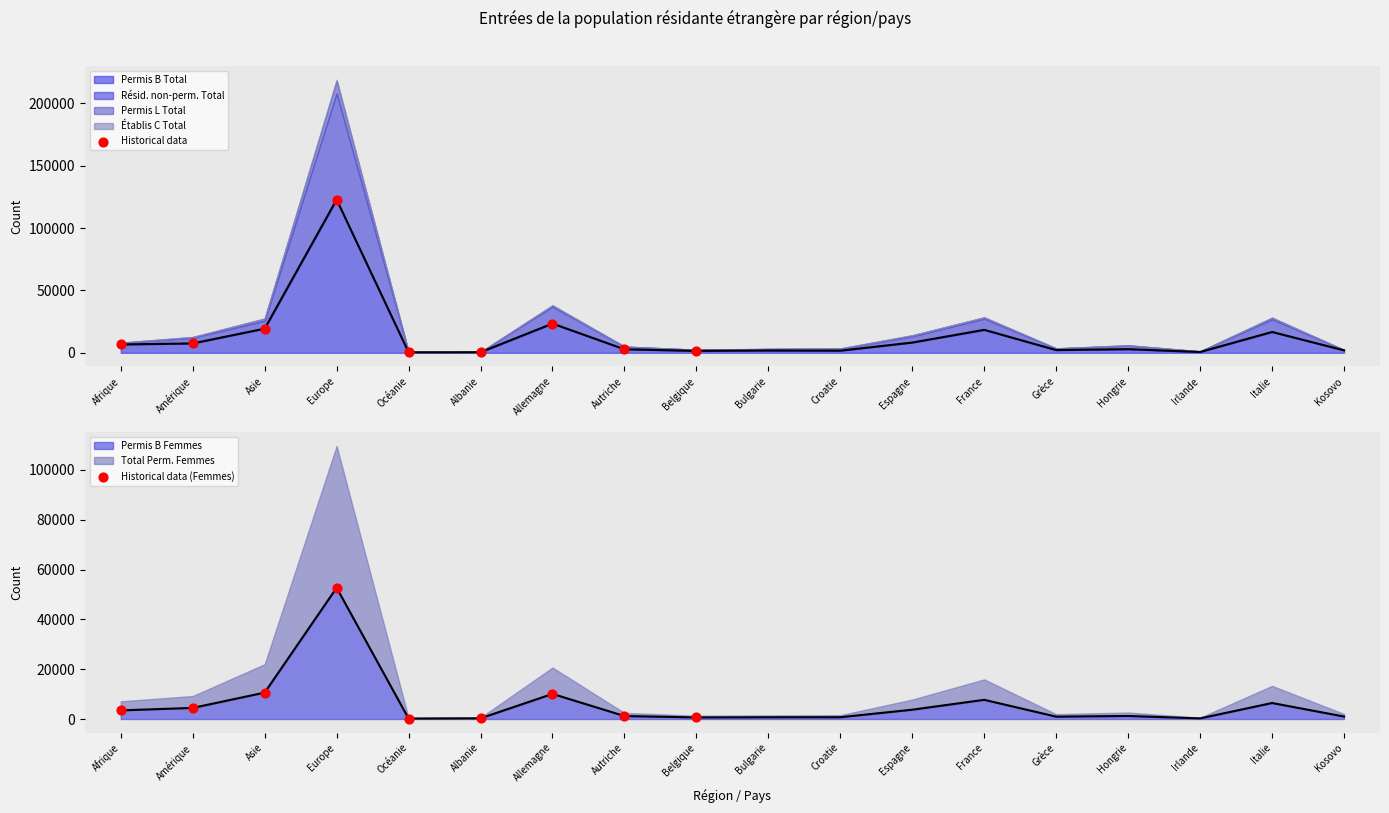

Which series has the largest total across all categories?

Historical data